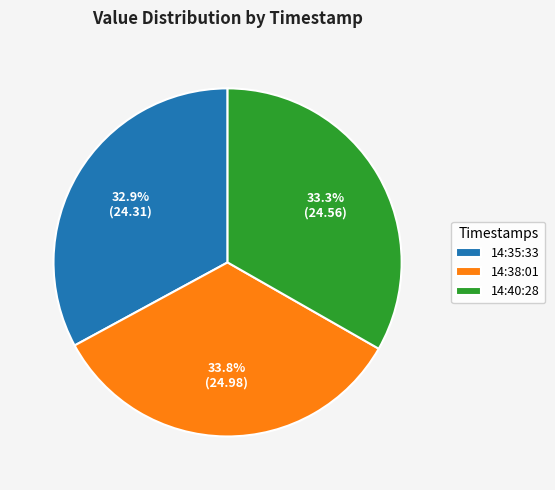

Combined, do 14:40:28 and 14:35:33 account for over 50%?

Yes